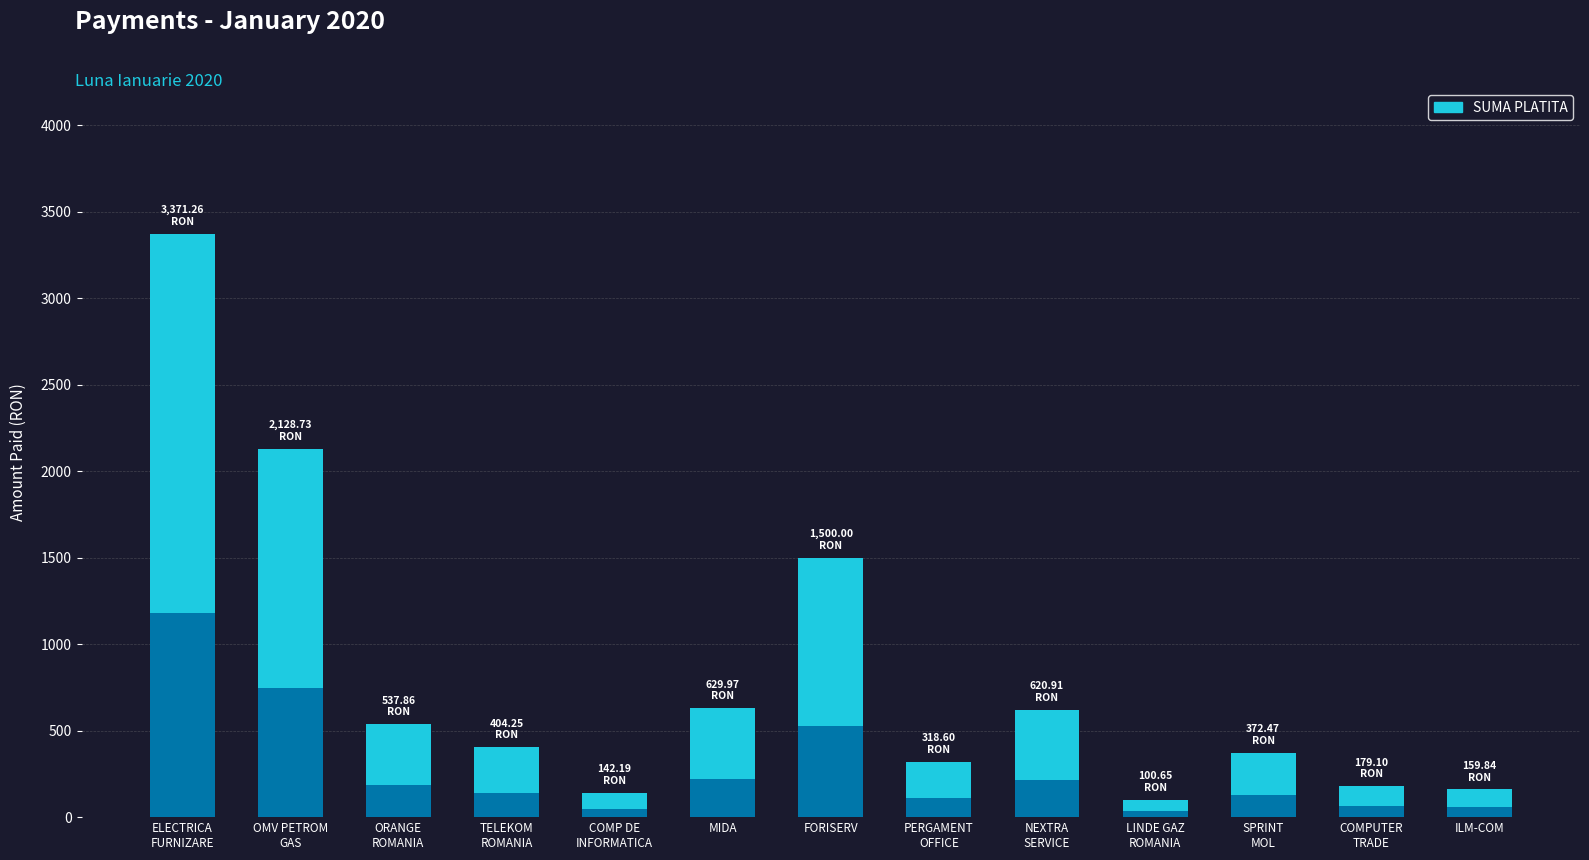

Reading left to right, transcribe all the data shown in this chart.

ELECTRICA
FURNIZARE=3371.3	OMV PETROM
GAS=2128.7	ORANGE
ROMANIA=537.9	TELEKOM
ROMANIA=404.2	COMP DE
INFORMATICA=142.2	MIDA=630.0	FORISERV=1500.0	PERGAMENT
OFFICE=318.6	NEXTRA
SERVICE=620.9	LINDE GAZ
ROMANIA=100.7	SPRINT
MOL=372.5	COMPUTER
TRADE=179.1	ILM-COM=159.8